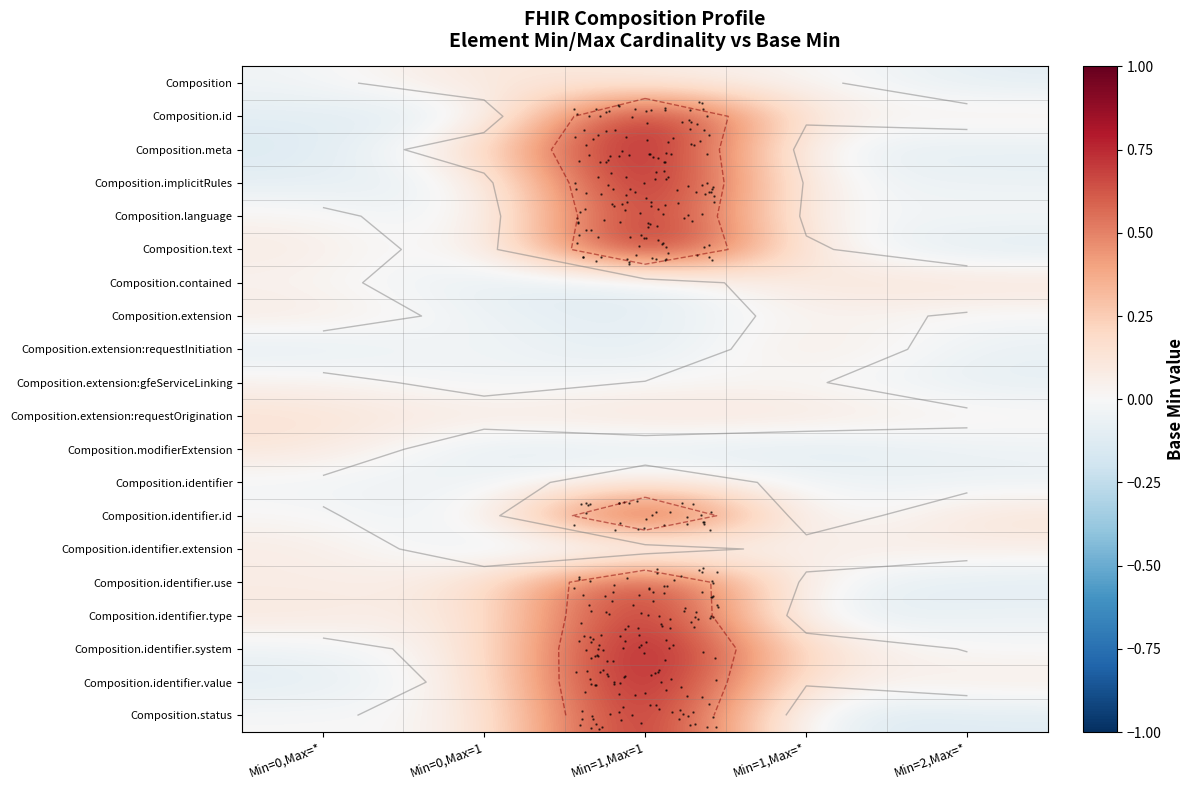

At which category is the sum across all series the highest?

Min=1,Max=1